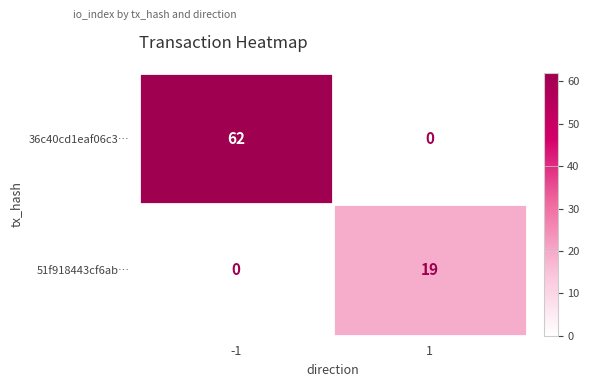

Reading left to right, what are all the values shown in this chart?

36c40cd1eaf06c3…: 62	0
51f918443cf6ab…: 0	19